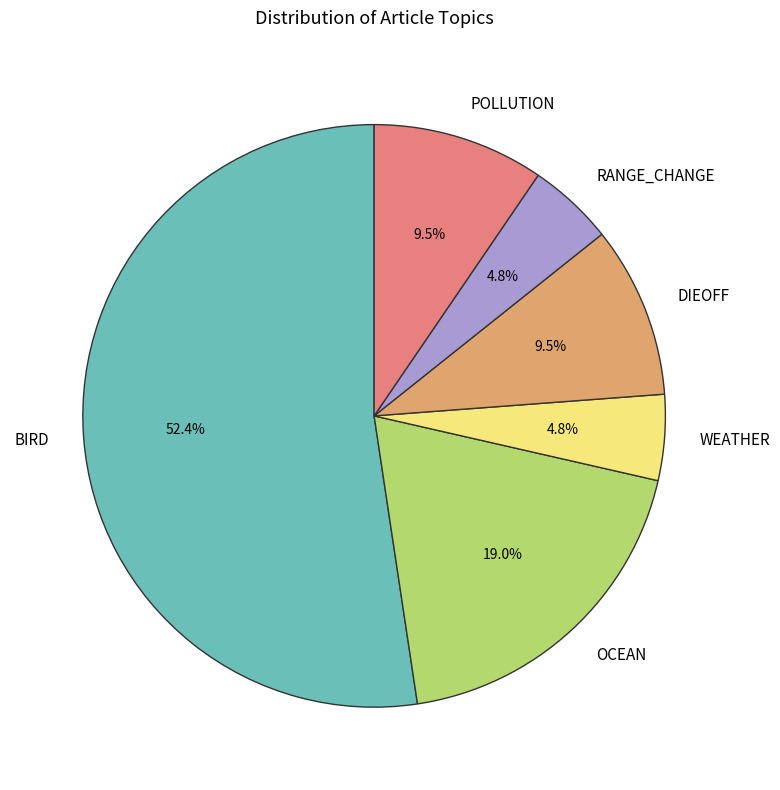

How much of the chart is everything except RANGE_CHANGE?

95.2%